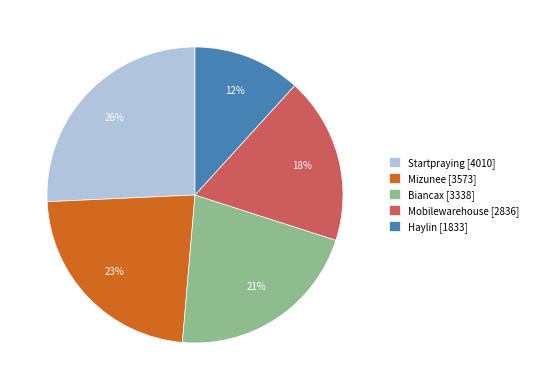

To the nearest percent, what is the difference between the Biancax and Mizunee slice percentages?

2%